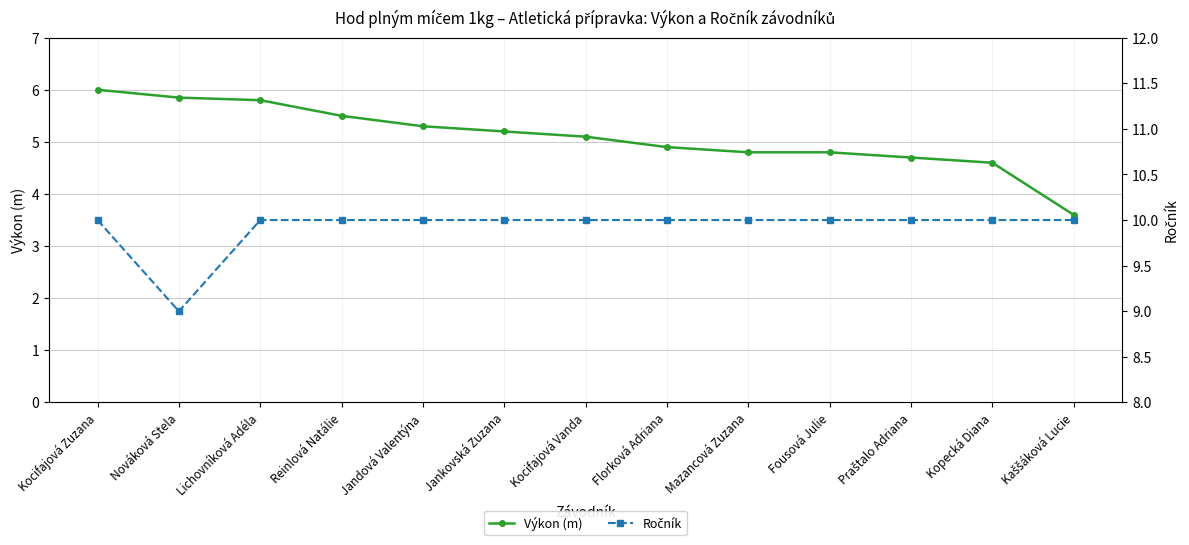

Rank the series at Kocifajová Vanda from lowest to highest value.

Výkon (m), Ročník